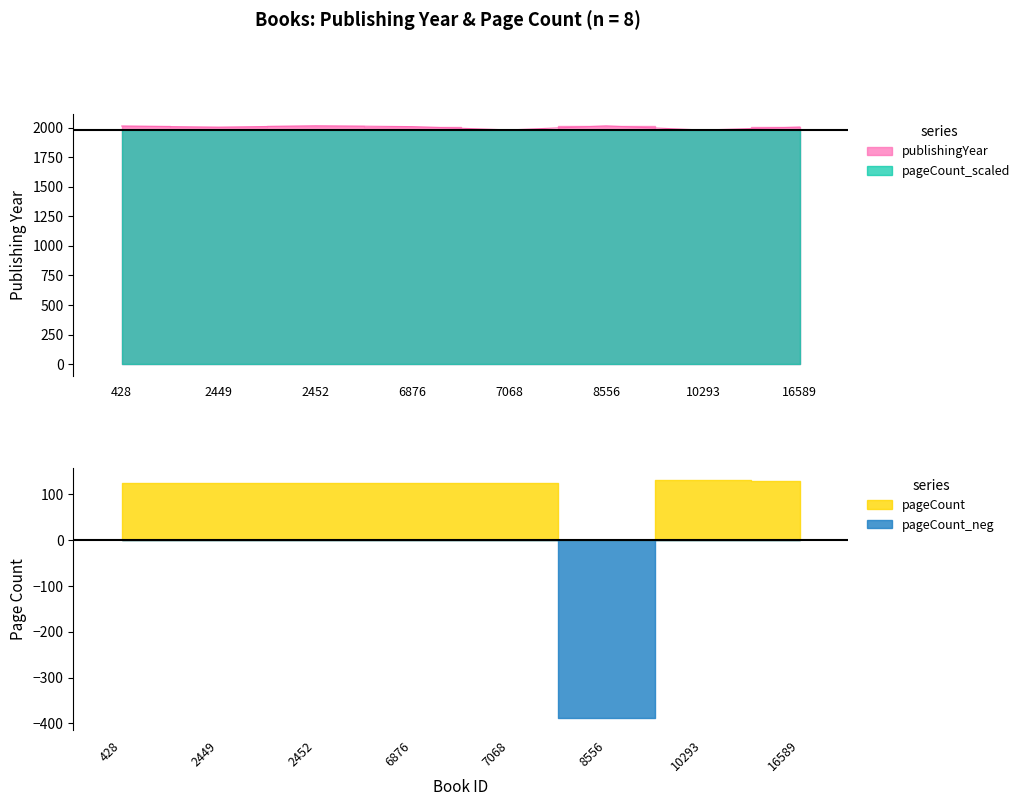

Which label corresponds to the smallest value in the chart?

10293